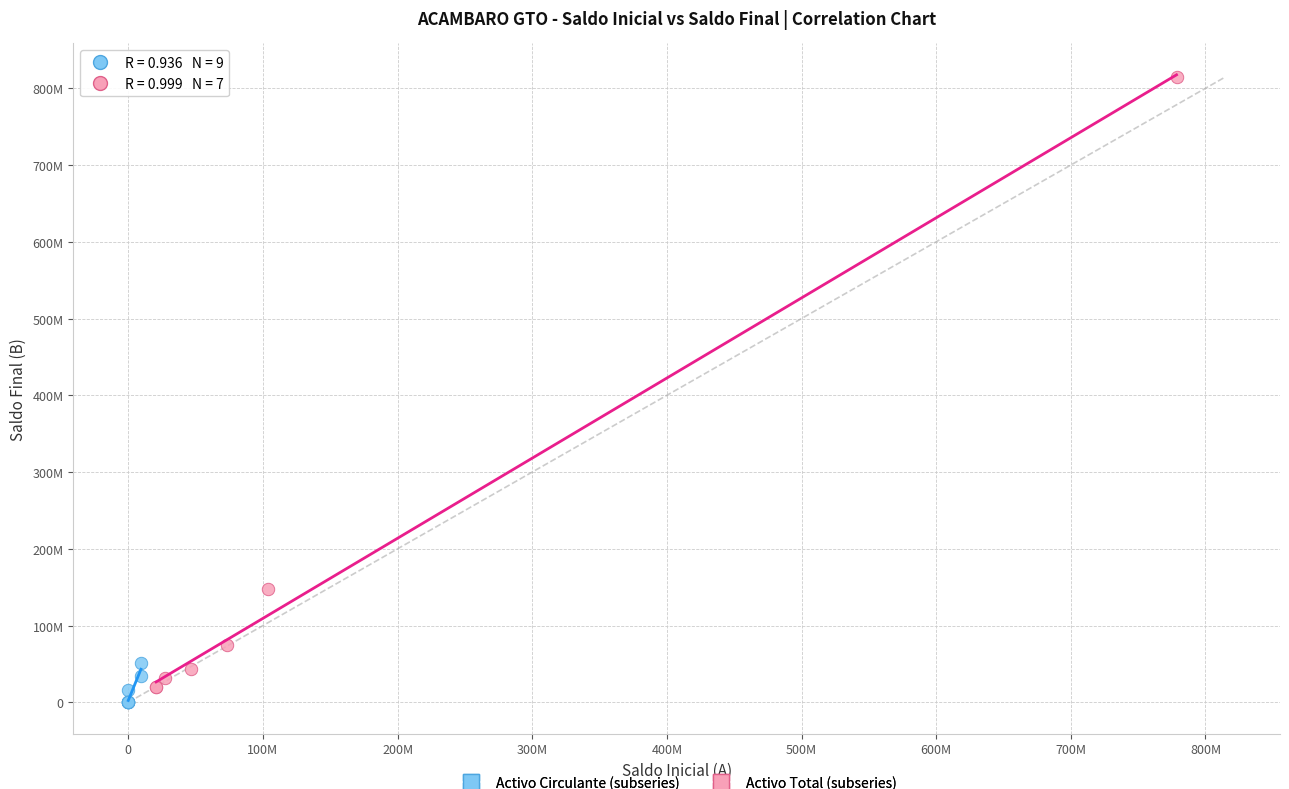

Which series contains the lowest Y value?

Activo Circulante (subseries)